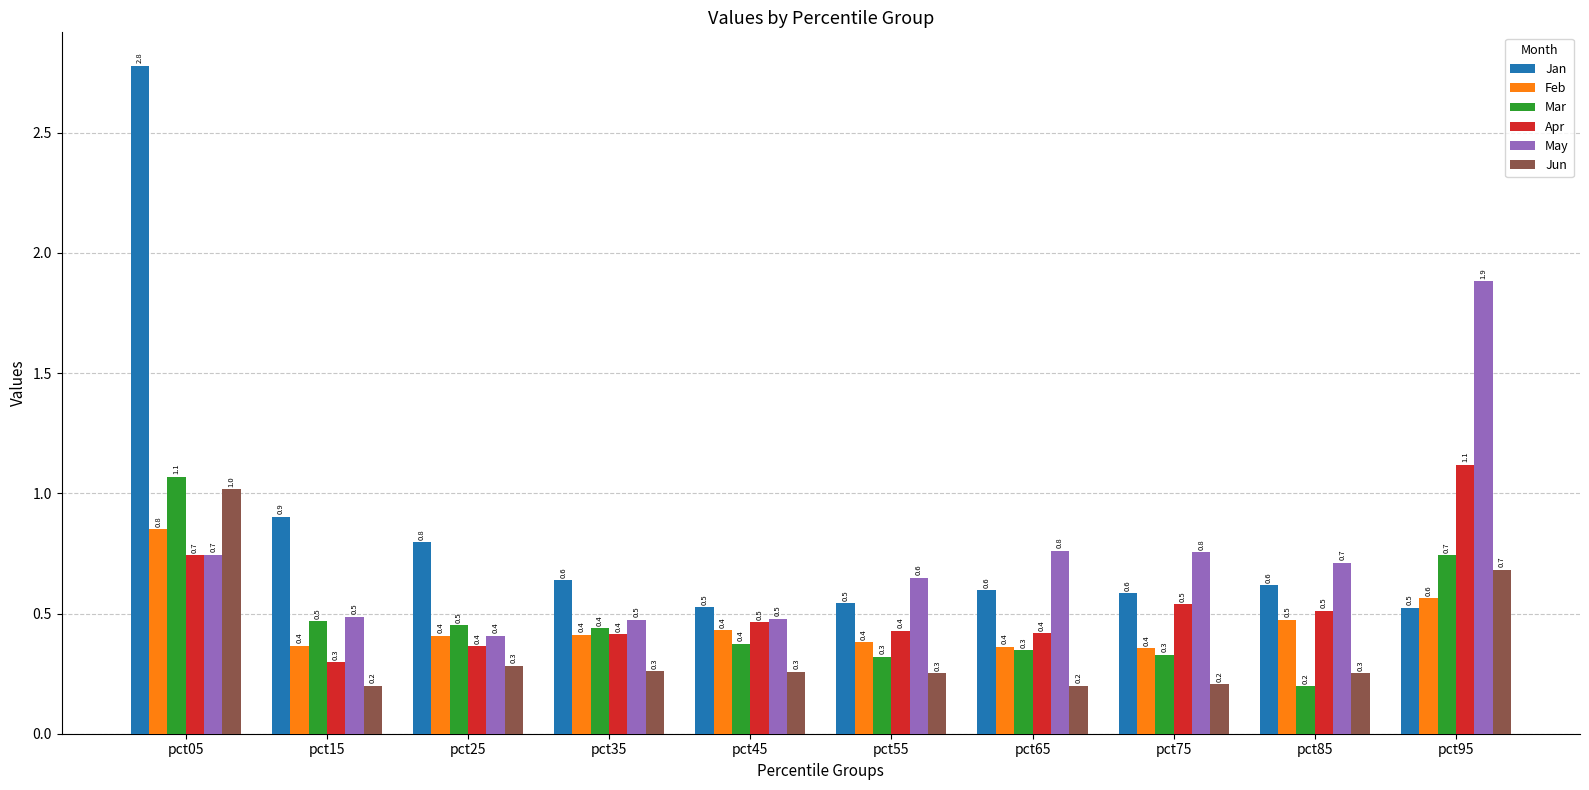

How many distinct data groups are displayed?

6